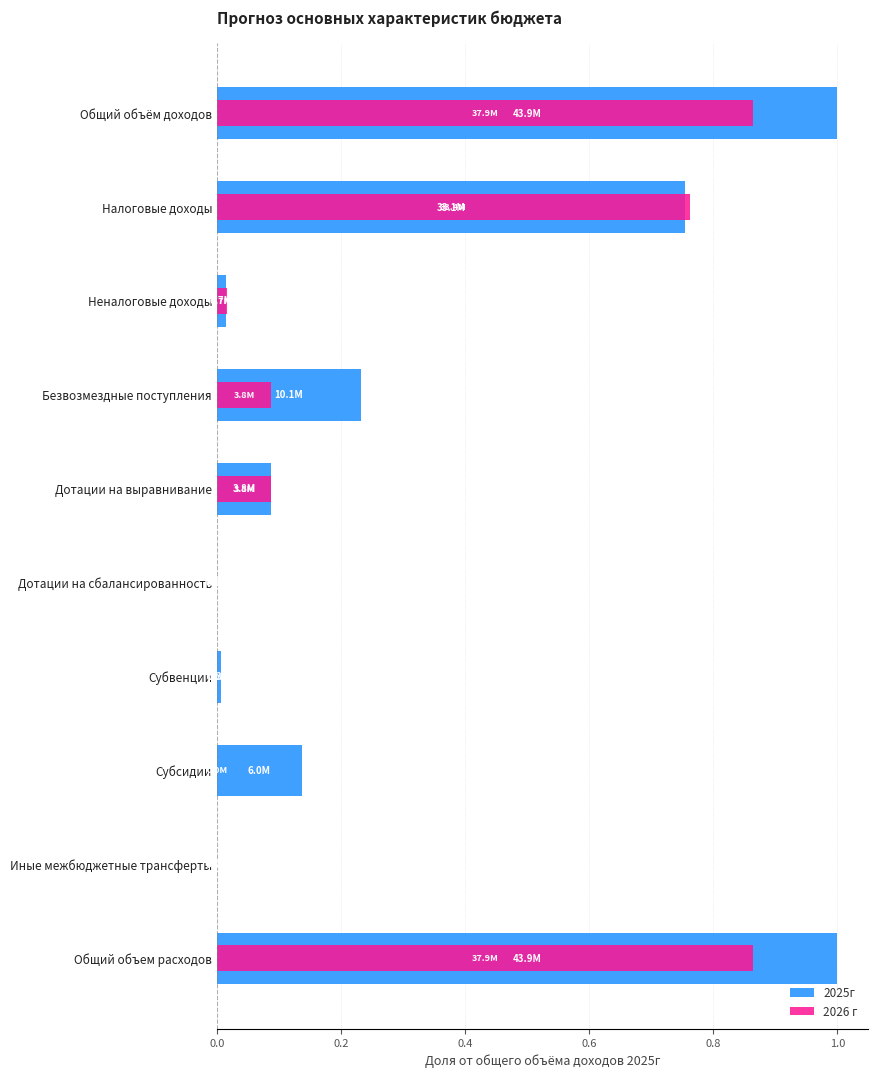

The value of 2026 г at Субсидии is 0.0. True or false?

True